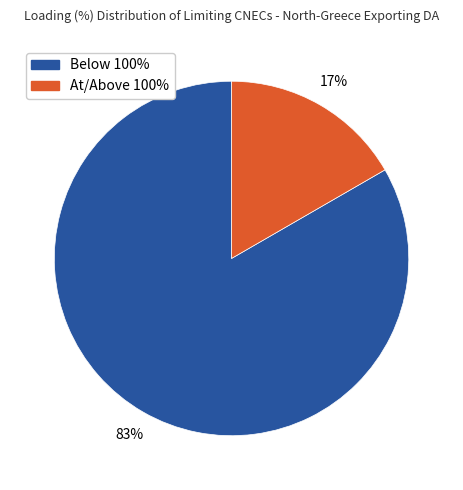

Between At/Above 100% and Below 100%, which is larger?

Below 100%